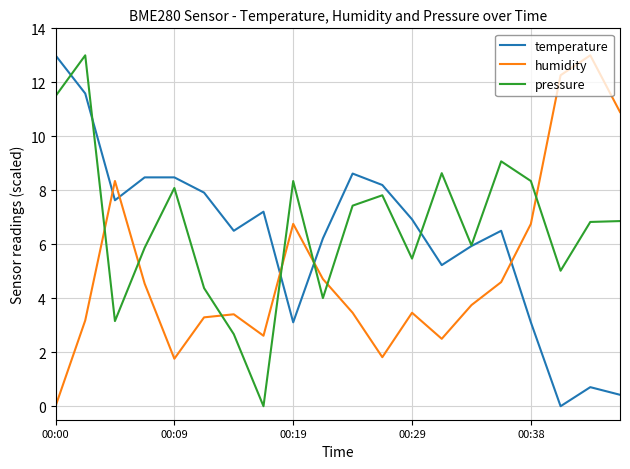

What is the greatest value displayed?

13.0